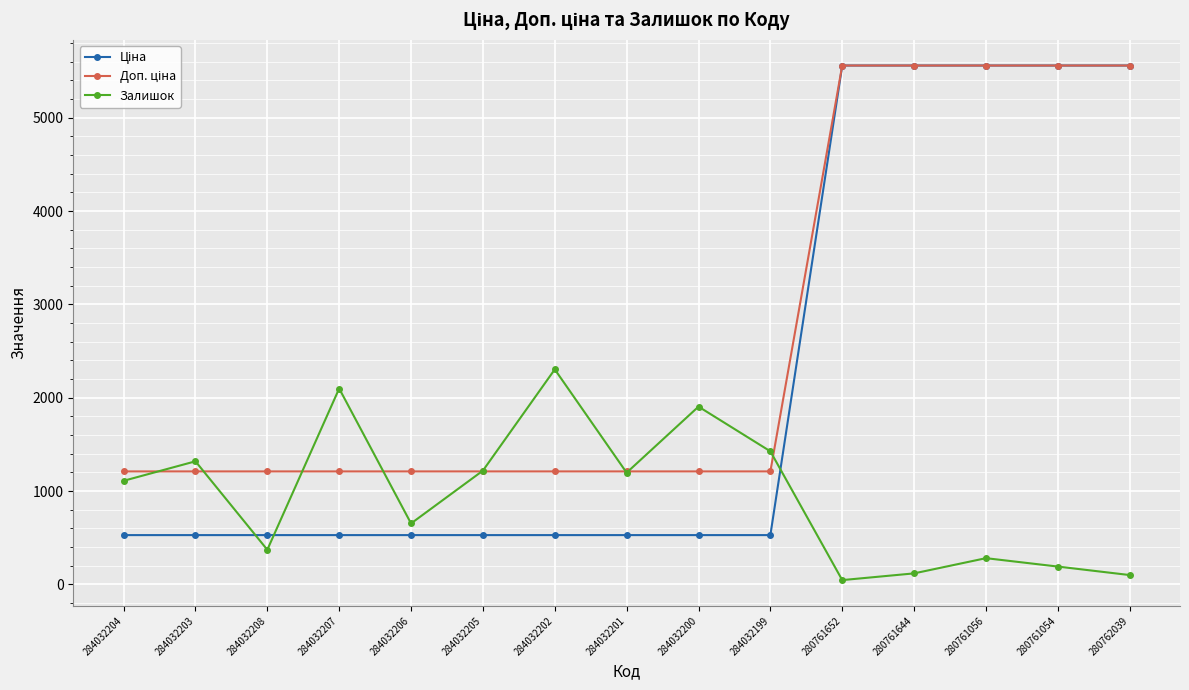

What is the total value across all series at 284032202?

4042.9